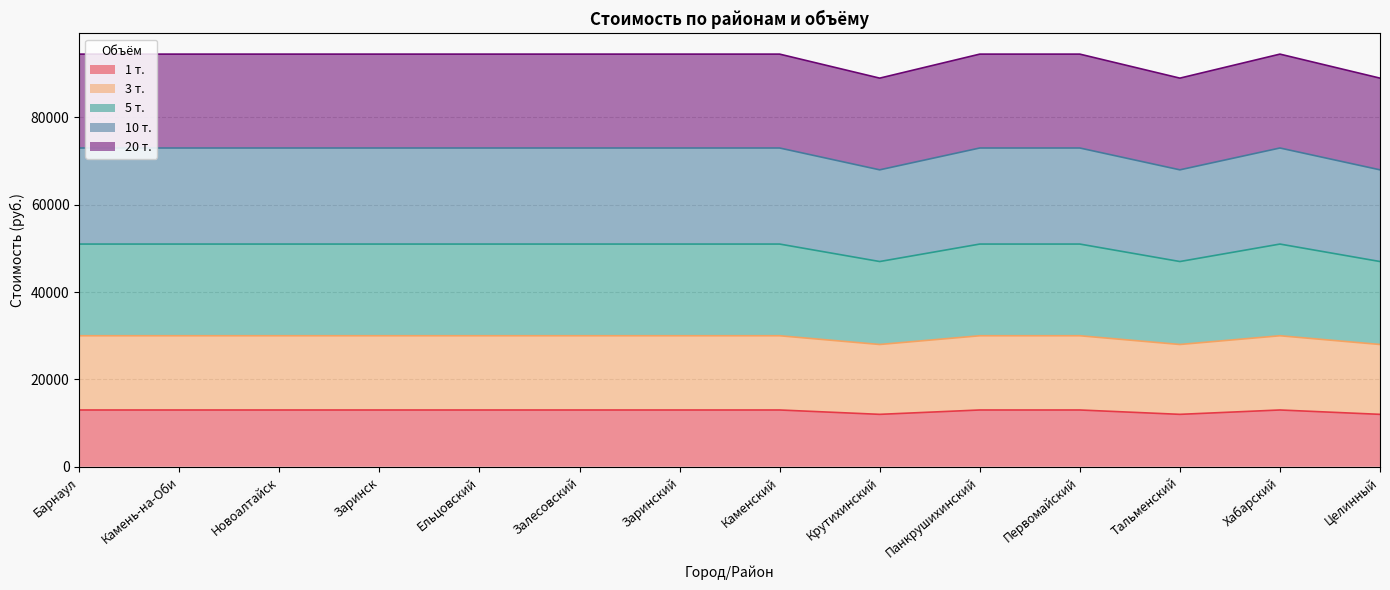

Is it true that 10 т. equals 73000 at Хабарский?

True